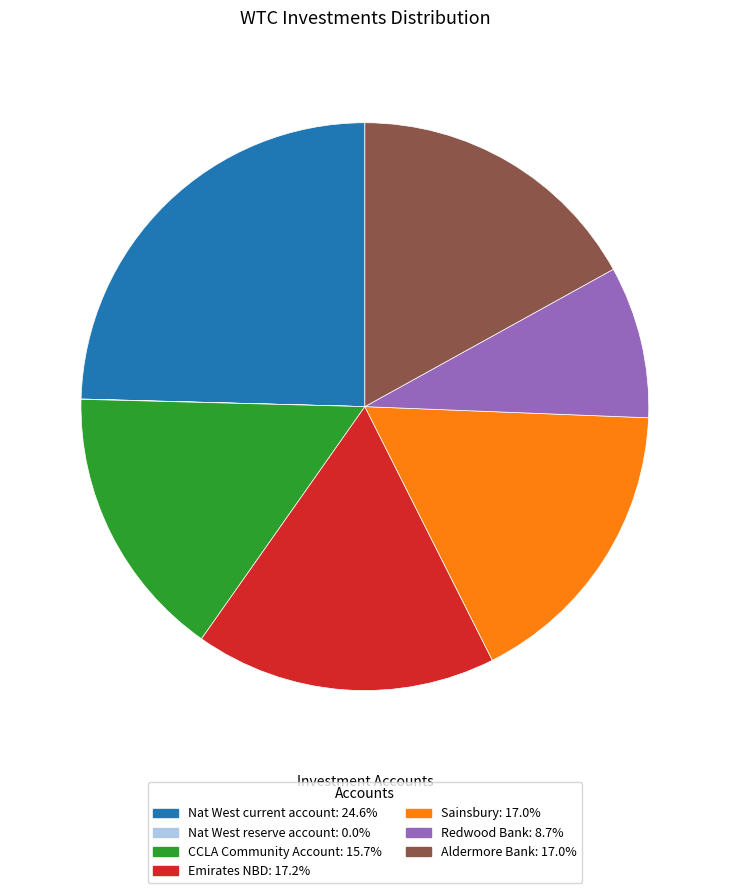

Does Sainsbury: 17.0% account for over 50% of the chart?

No